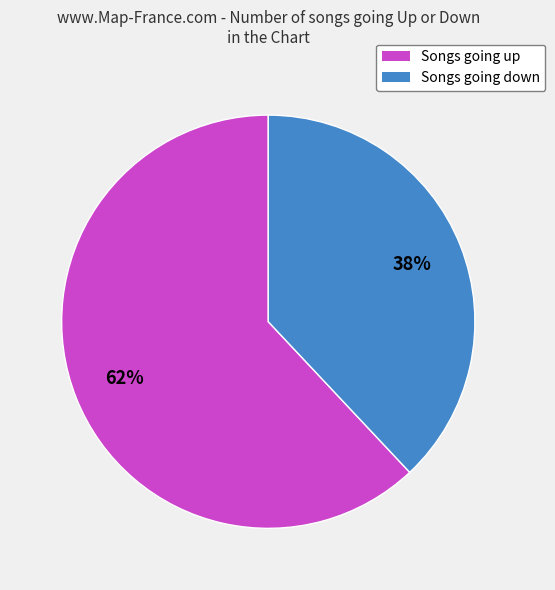

To the nearest percent, what is the difference between the largest and smallest slice percentages?

24%